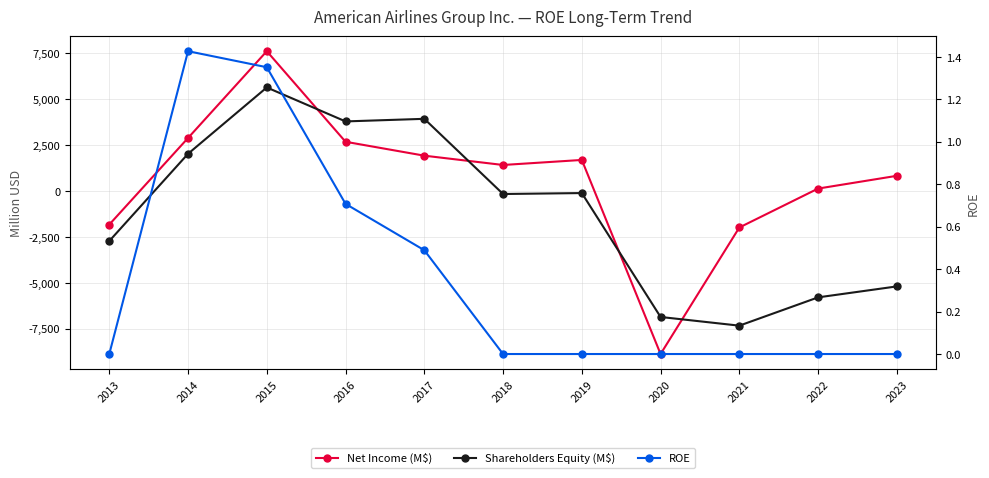

Is this an area chart (filled region under the line)?

No